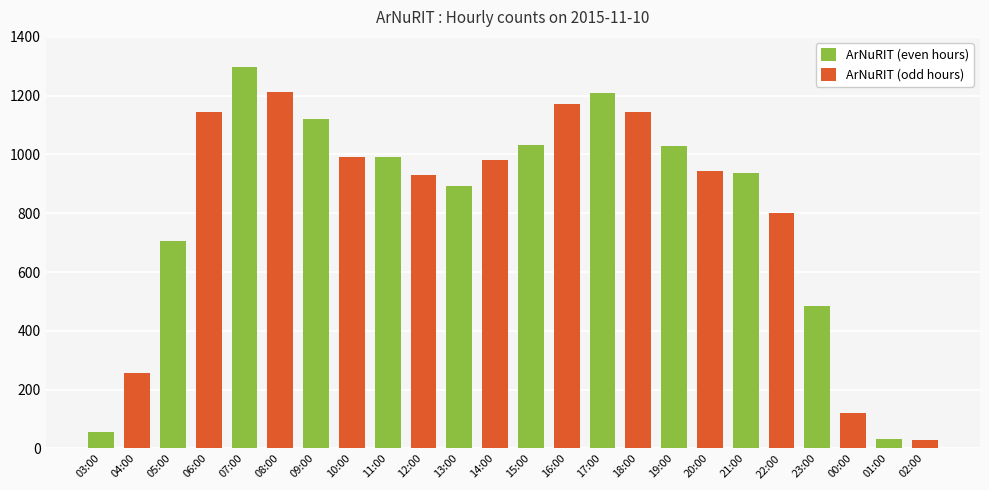

Rank the series by their maximum value, from lowest to highest.

ArNuRIT (odd hours), ArNuRIT (even hours)